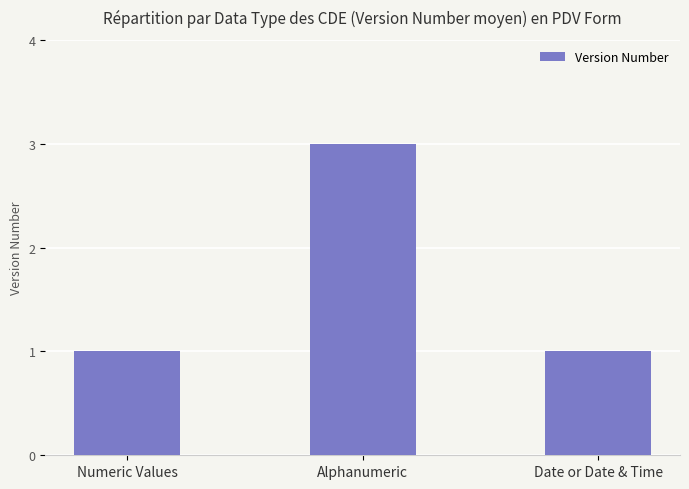

Does the chart contain stacked bars?

No